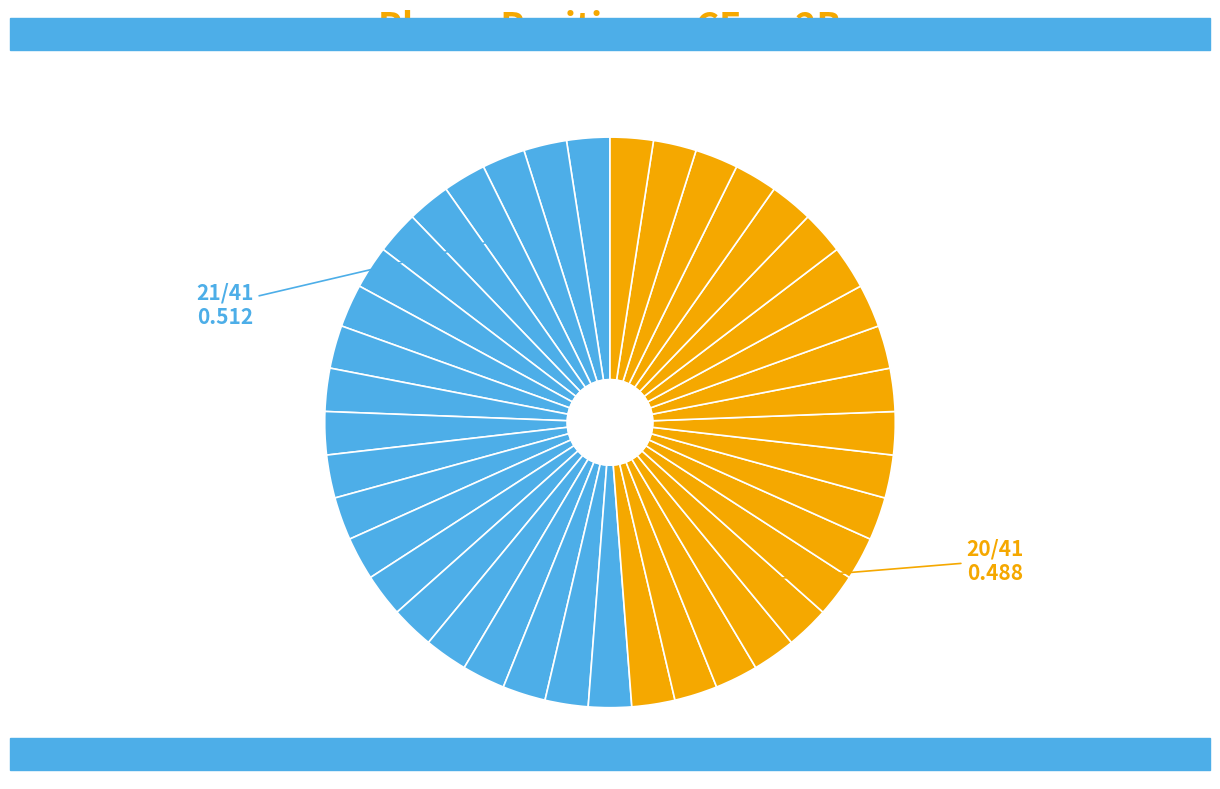

How many slices are in this pie chart?

41